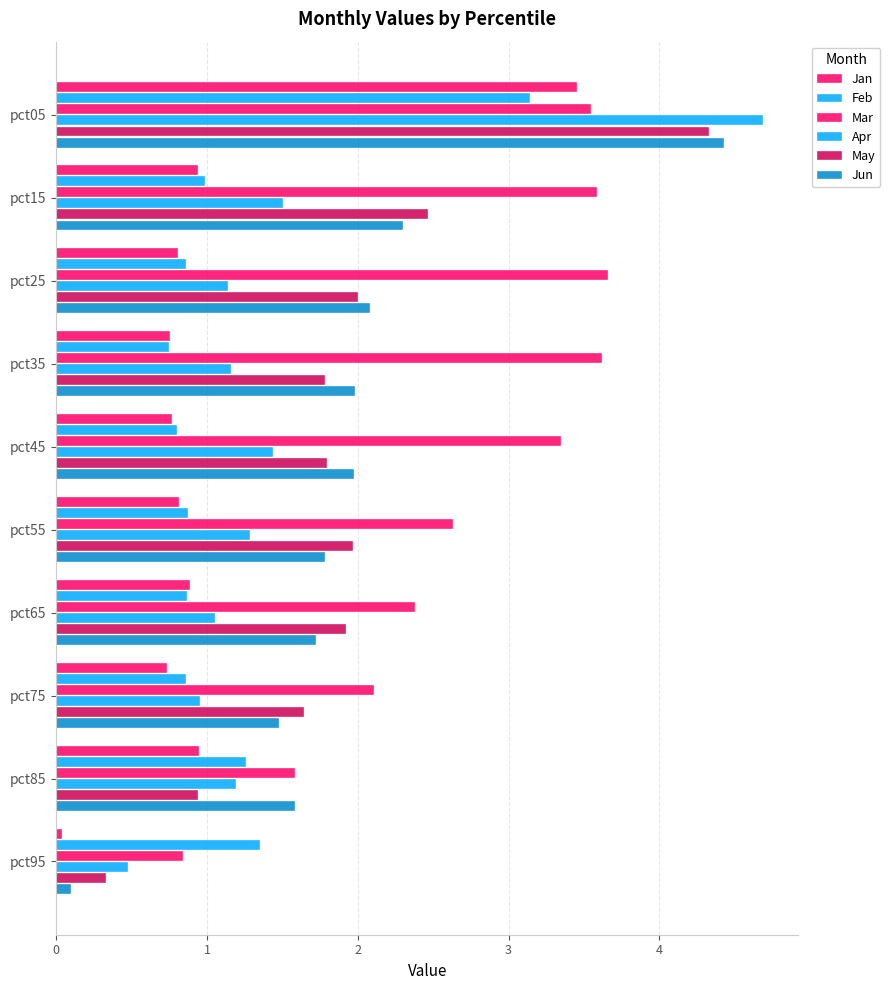

How many values in the Mar series are below 3?

5